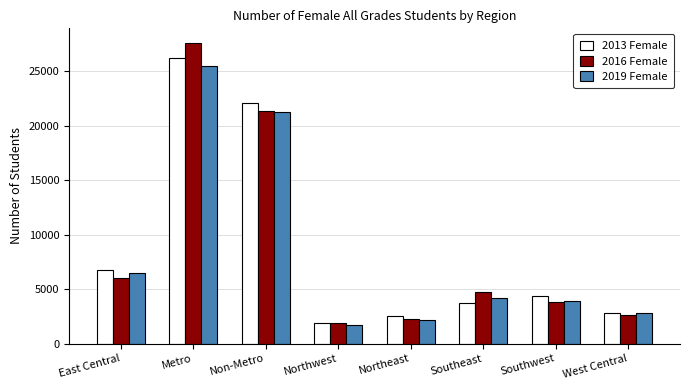

The value of 2016 Female at Non-Metro is 31885. True or false?

False